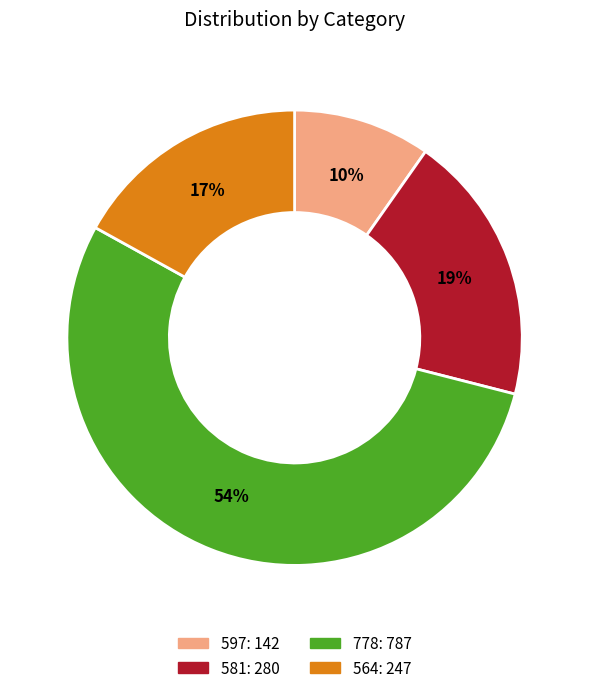

To the nearest percent, what is the combined percentage of 597 and 564?

27%